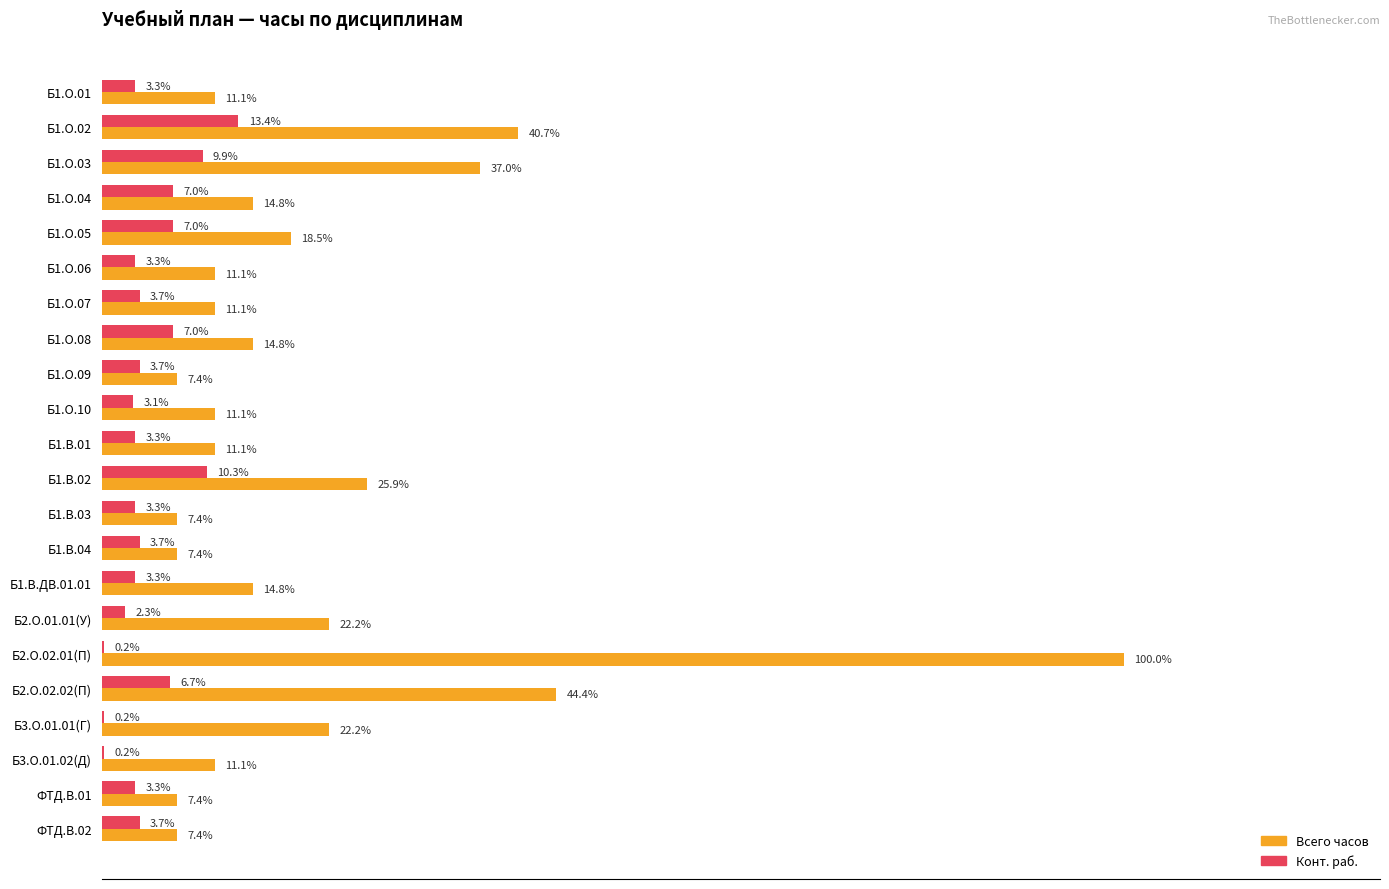

Which series has the widest spread of values?

Всего часов